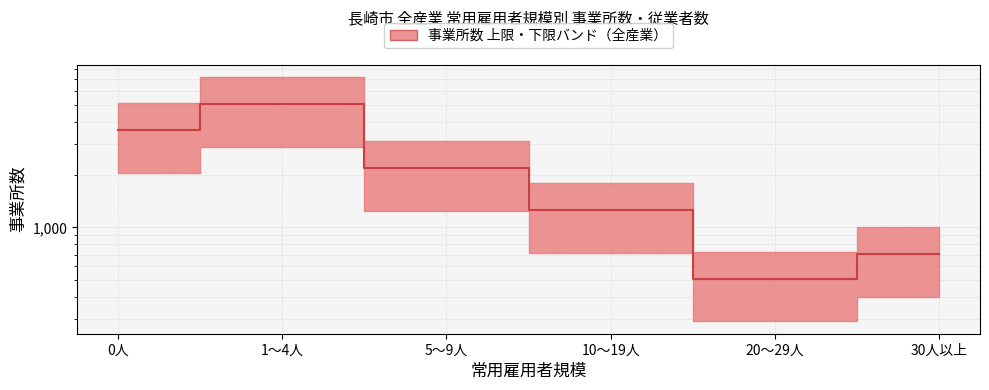

How many data points does each series have?

6